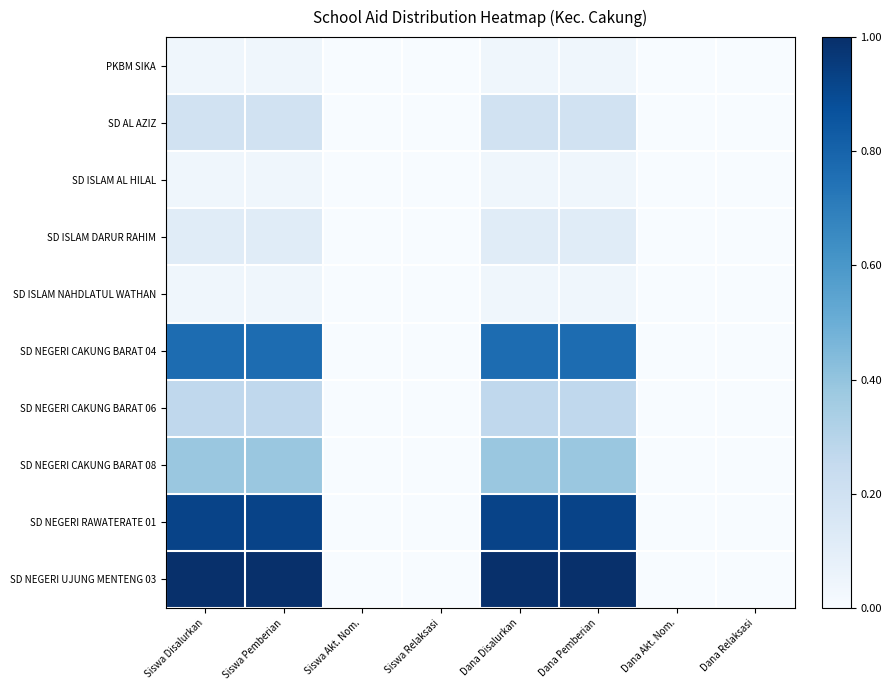

Reading left to right, extract all data points from this chart.

PKBM SIKA: Siswa Disalurkan=0.0	Siswa Pemberian=0.0	Siswa Akt. Nom.=0.0	Siswa Relaksasi=0.0	Dana Disalurkan=0.0	Dana Pemberian=0.0	Dana Akt. Nom.=0.0	Dana Relaksasi=0.0
SD AL AZIZ: Siswa Disalurkan=0.2	Siswa Pemberian=0.2	Siswa Akt. Nom.=0.0	Siswa Relaksasi=0.0	Dana Disalurkan=0.2	Dana Pemberian=0.2	Dana Akt. Nom.=0.0	Dana Relaksasi=0.0
SD ISLAM AL HILAL: Siswa Disalurkan=0.0	Siswa Pemberian=0.0	Siswa Akt. Nom.=0.0	Siswa Relaksasi=0.0	Dana Disalurkan=0.0	Dana Pemberian=0.0	Dana Akt. Nom.=0.0	Dana Relaksasi=0.0
SD ISLAM DARUR RAHIM: Siswa Disalurkan=0.1	Siswa Pemberian=0.1	Siswa Akt. Nom.=0.0	Siswa Relaksasi=0.0	Dana Disalurkan=0.1	Dana Pemberian=0.1	Dana Akt. Nom.=0.0	Dana Relaksasi=0.0
SD ISLAM NAHDLATUL WATHAN: Siswa Disalurkan=0.0	Siswa Pemberian=0.0	Siswa Akt. Nom.=0.0	Siswa Relaksasi=0.0	Dana Disalurkan=0.0	Dana Pemberian=0.0	Dana Akt. Nom.=0.0	Dana Relaksasi=0.0
SD NEGERI CAKUNG BARAT 04: Siswa Disalurkan=0.8	Siswa Pemberian=0.8	Siswa Akt. Nom.=0.0	Siswa Relaksasi=0.0	Dana Disalurkan=0.8	Dana Pemberian=0.8	Dana Akt. Nom.=0.0	Dana Relaksasi=0.0
SD NEGERI CAKUNG BARAT 06: Siswa Disalurkan=0.3	Siswa Pemberian=0.3	Siswa Akt. Nom.=0.0	Siswa Relaksasi=0.0	Dana Disalurkan=0.3	Dana Pemberian=0.3	Dana Akt. Nom.=0.0	Dana Relaksasi=0.0
SD NEGERI CAKUNG BARAT 08: Siswa Disalurkan=0.4	Siswa Pemberian=0.4	Siswa Akt. Nom.=0.0	Siswa Relaksasi=0.0	Dana Disalurkan=0.4	Dana Pemberian=0.4	Dana Akt. Nom.=0.0	Dana Relaksasi=0.0
SD NEGERI RAWATERATE 01: Siswa Disalurkan=0.9	Siswa Pemberian=0.9	Siswa Akt. Nom.=0.0	Siswa Relaksasi=0.0	Dana Disalurkan=0.9	Dana Pemberian=0.9	Dana Akt. Nom.=0.0	Dana Relaksasi=0.0
SD NEGERI UJUNG MENTENG 03: Siswa Disalurkan=1.0	Siswa Pemberian=1.0	Siswa Akt. Nom.=0.0	Siswa Relaksasi=0.0	Dana Disalurkan=1.0	Dana Pemberian=1.0	Dana Akt. Nom.=0.0	Dana Relaksasi=0.0